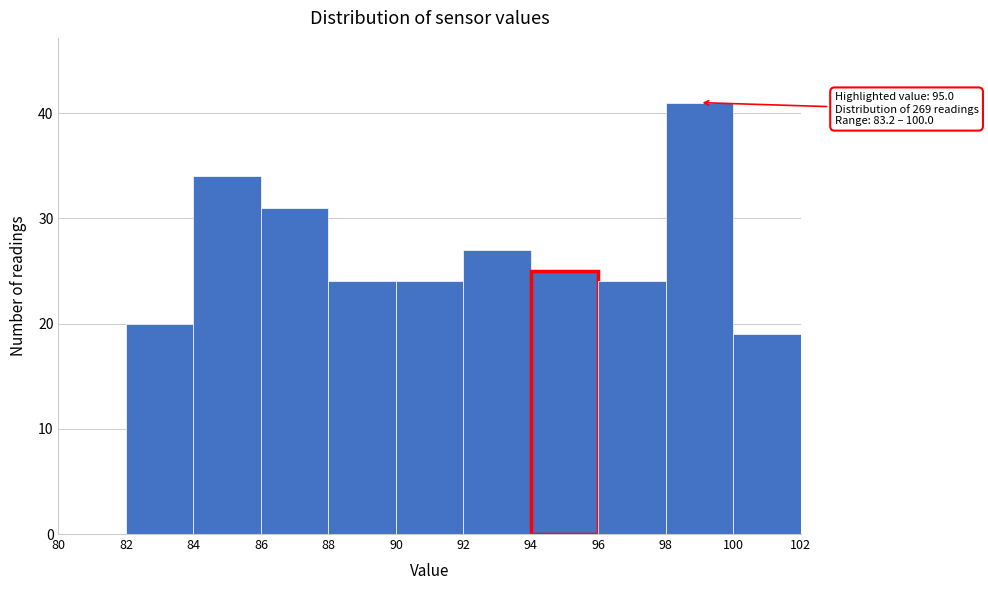

Over which range of the x-axis is the bar tallest?

98 to 100